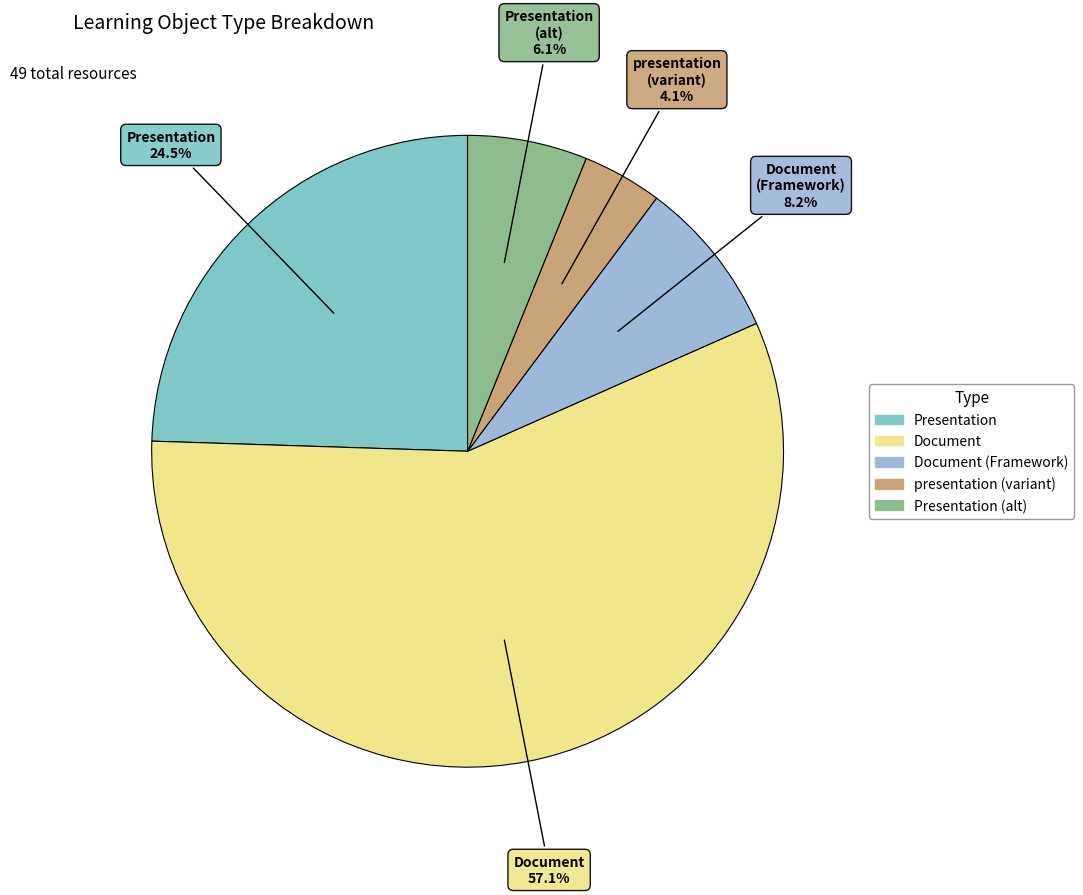

How many segments does this pie chart have?

5